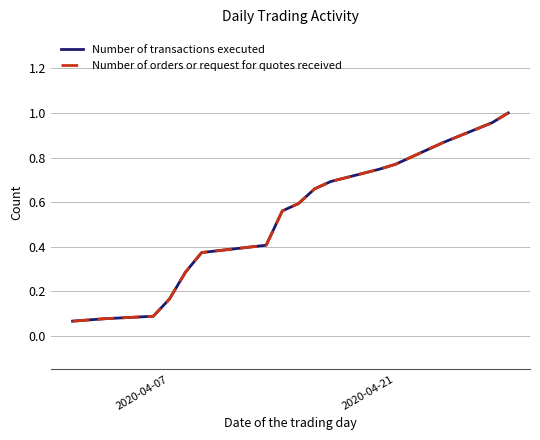

Is this an area chart (filled region under the line)?

No